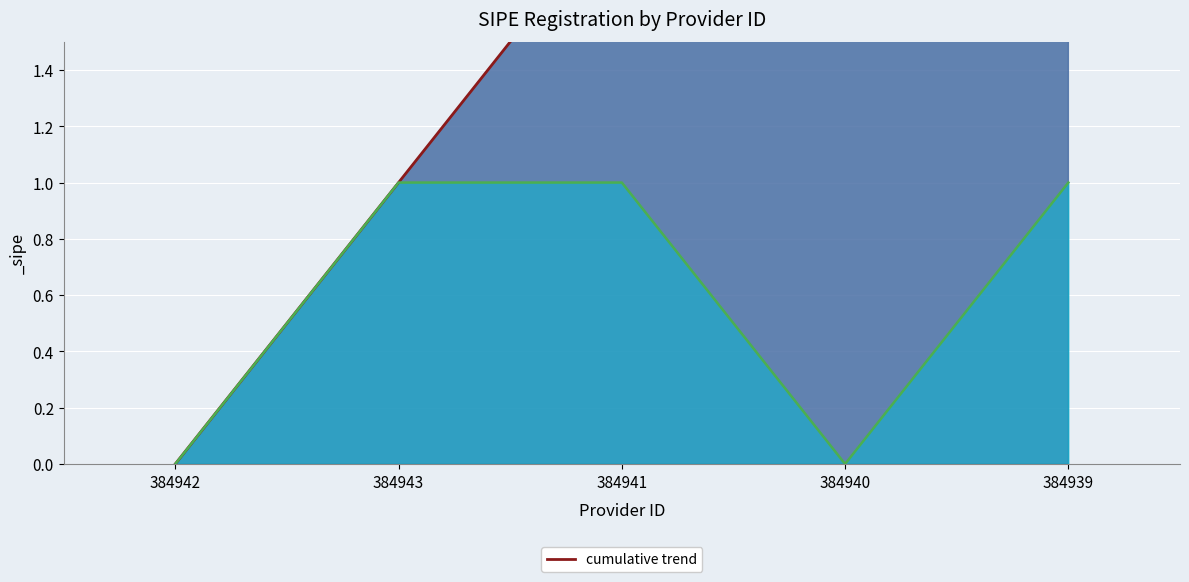

Where does the data first go above 2?

384939